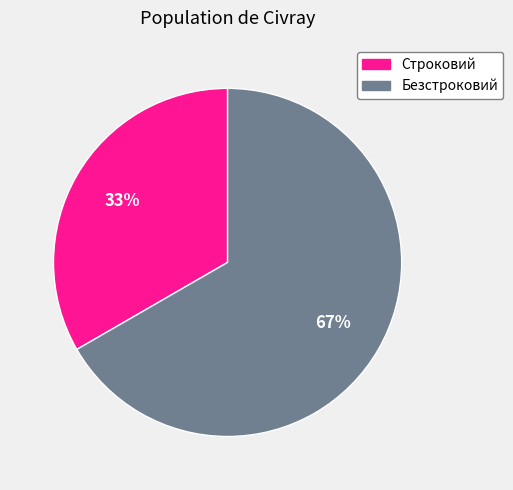

To the nearest percent, what is the combined percentage of Строковий and Безстроковий?

100%